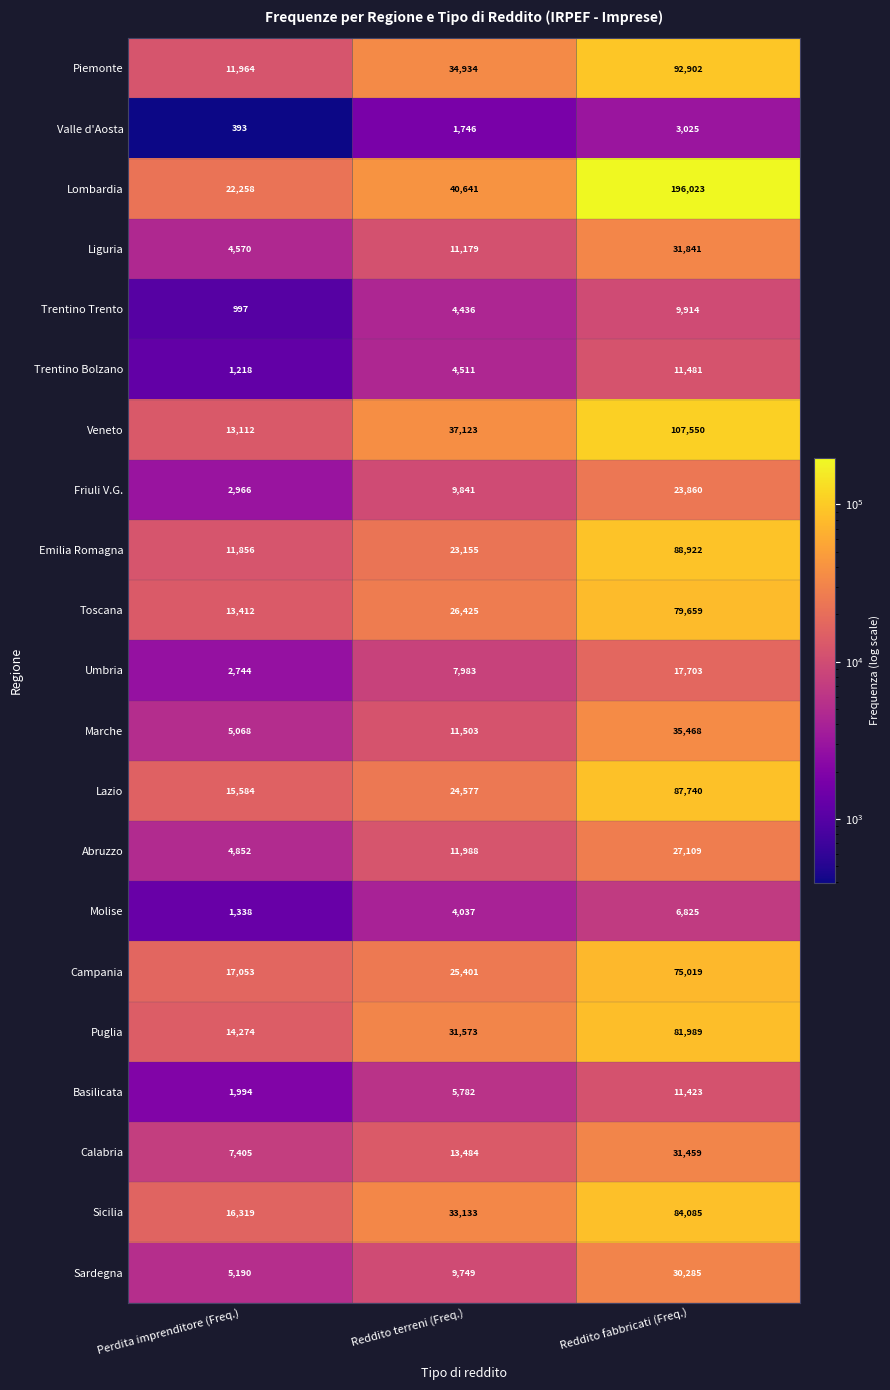

What is the total value across all series at Perdita imprenditore (Freq.)?

174567